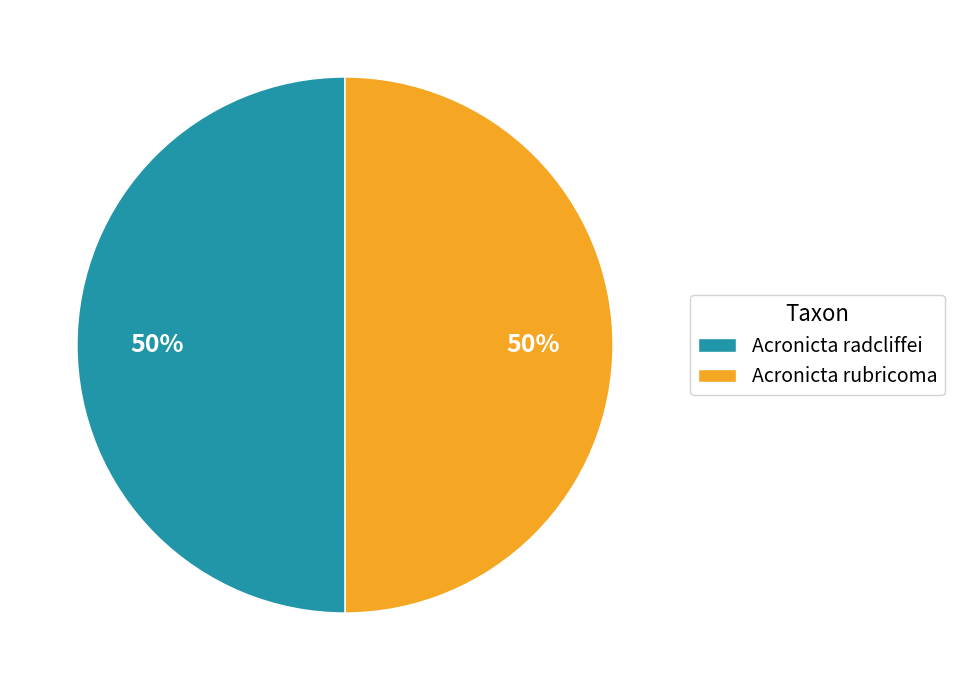

To the nearest percent, what is the combined percentage of Acronicta radcliffei and Acronicta rubricoma?

100%